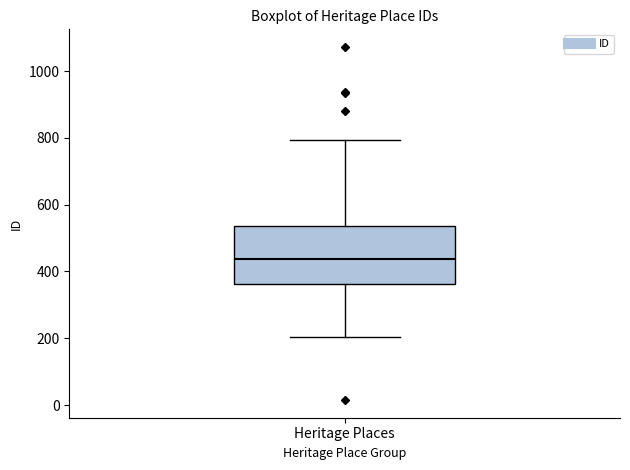

Where does the lower whisker of the box for Heritage Places end on the y-axis? The values are not printed on the chart, so give them approximately, as read against the axis.

200